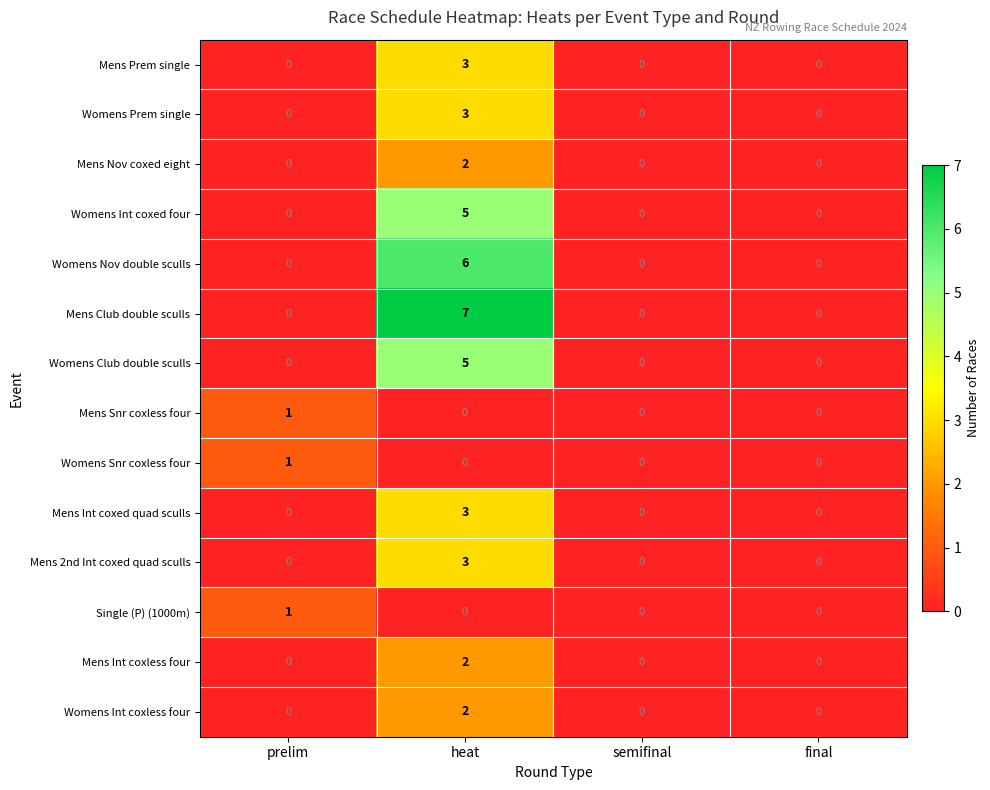

What is the total value across all series at prelim?

3